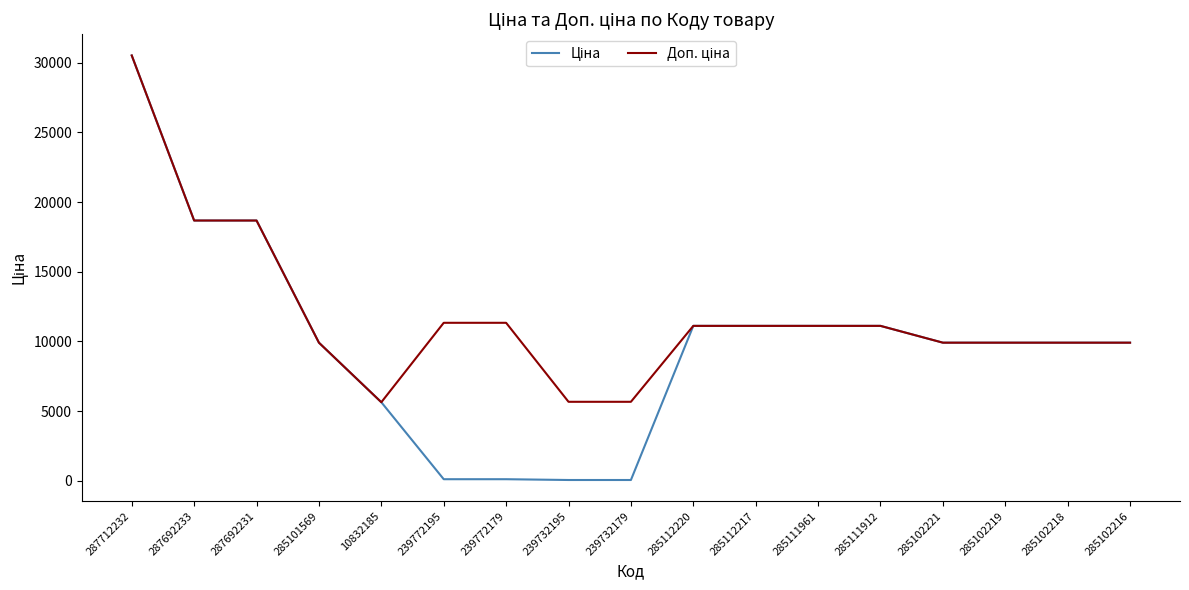

What is the total value across all series at 285111912?

22227.2